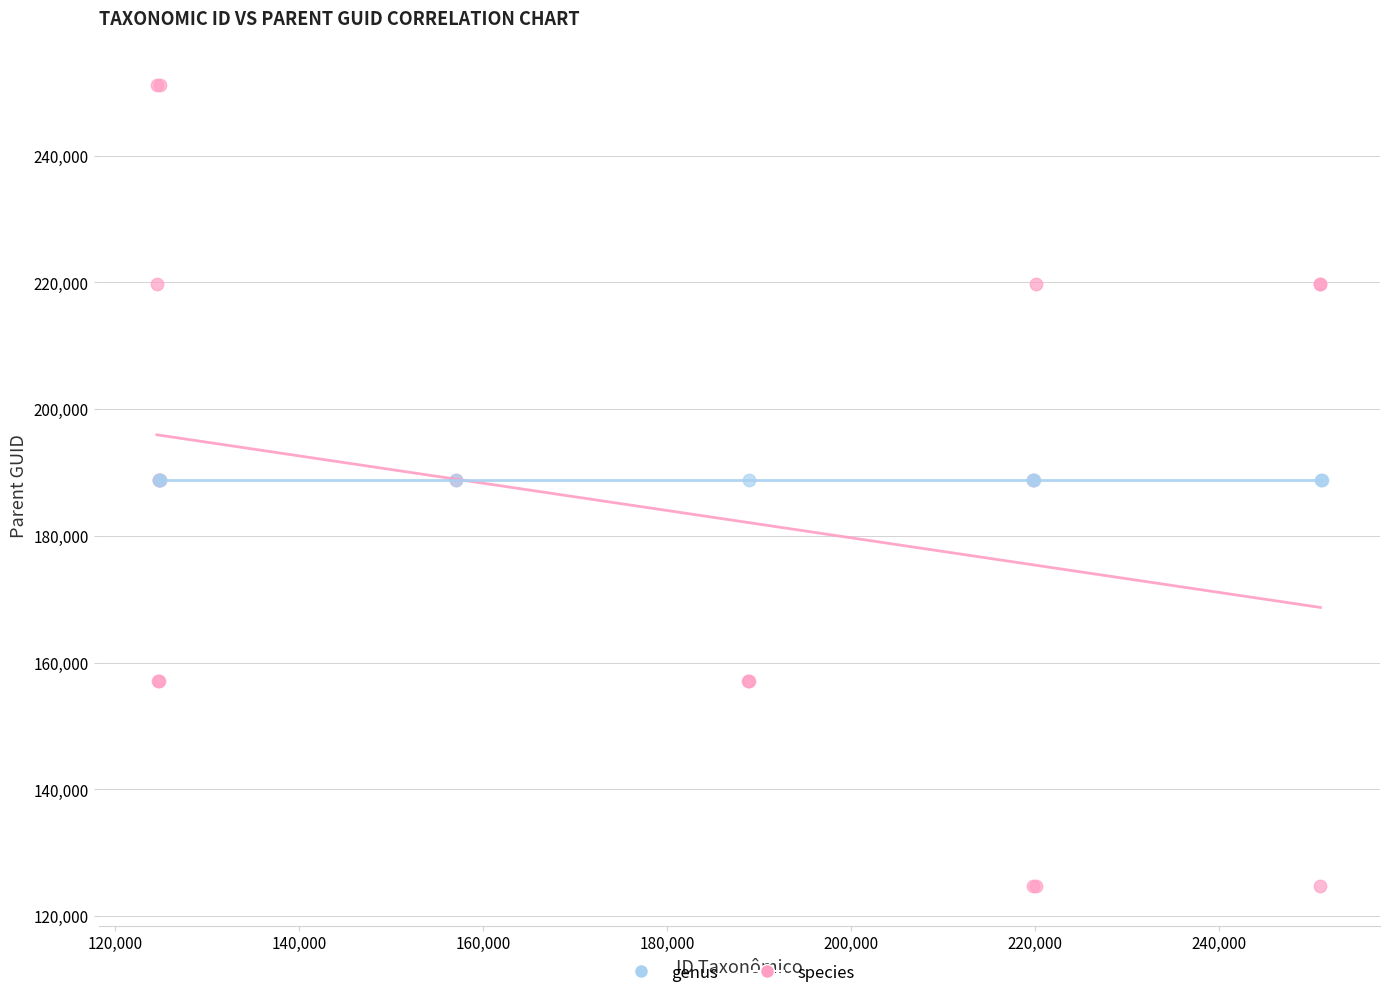

Which series reaches the maximum Y coordinate?

species